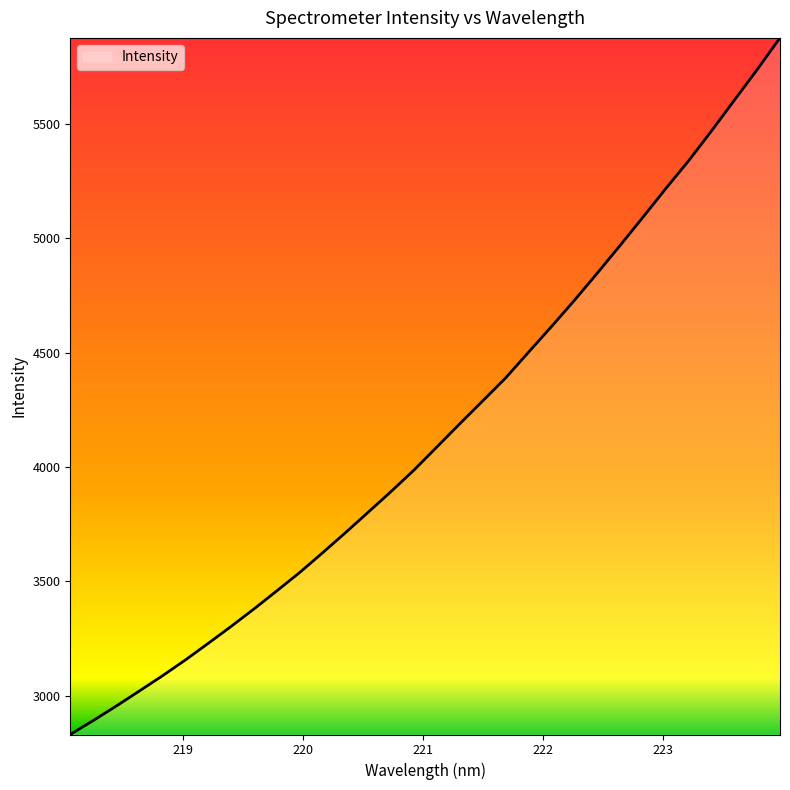

What is the average value?

4149.9